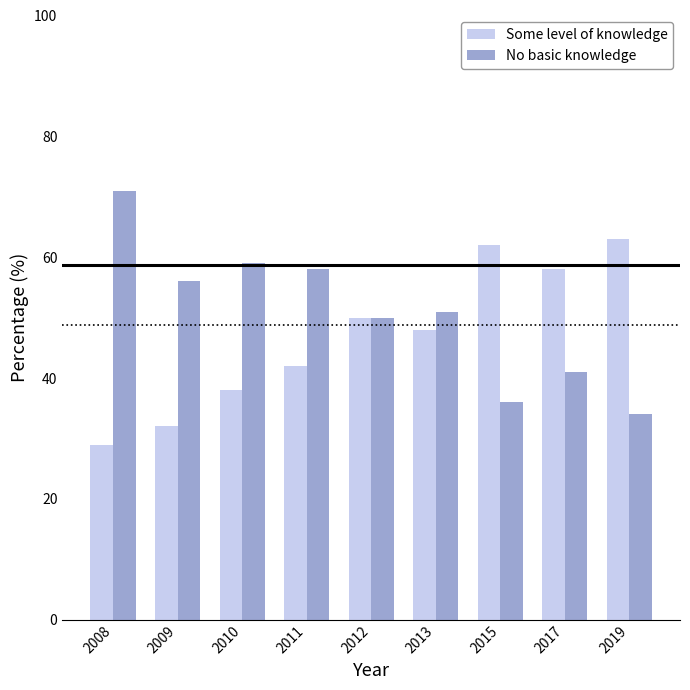

What are all the series names shown in the legend?

Some level of knowledge, No basic knowledge